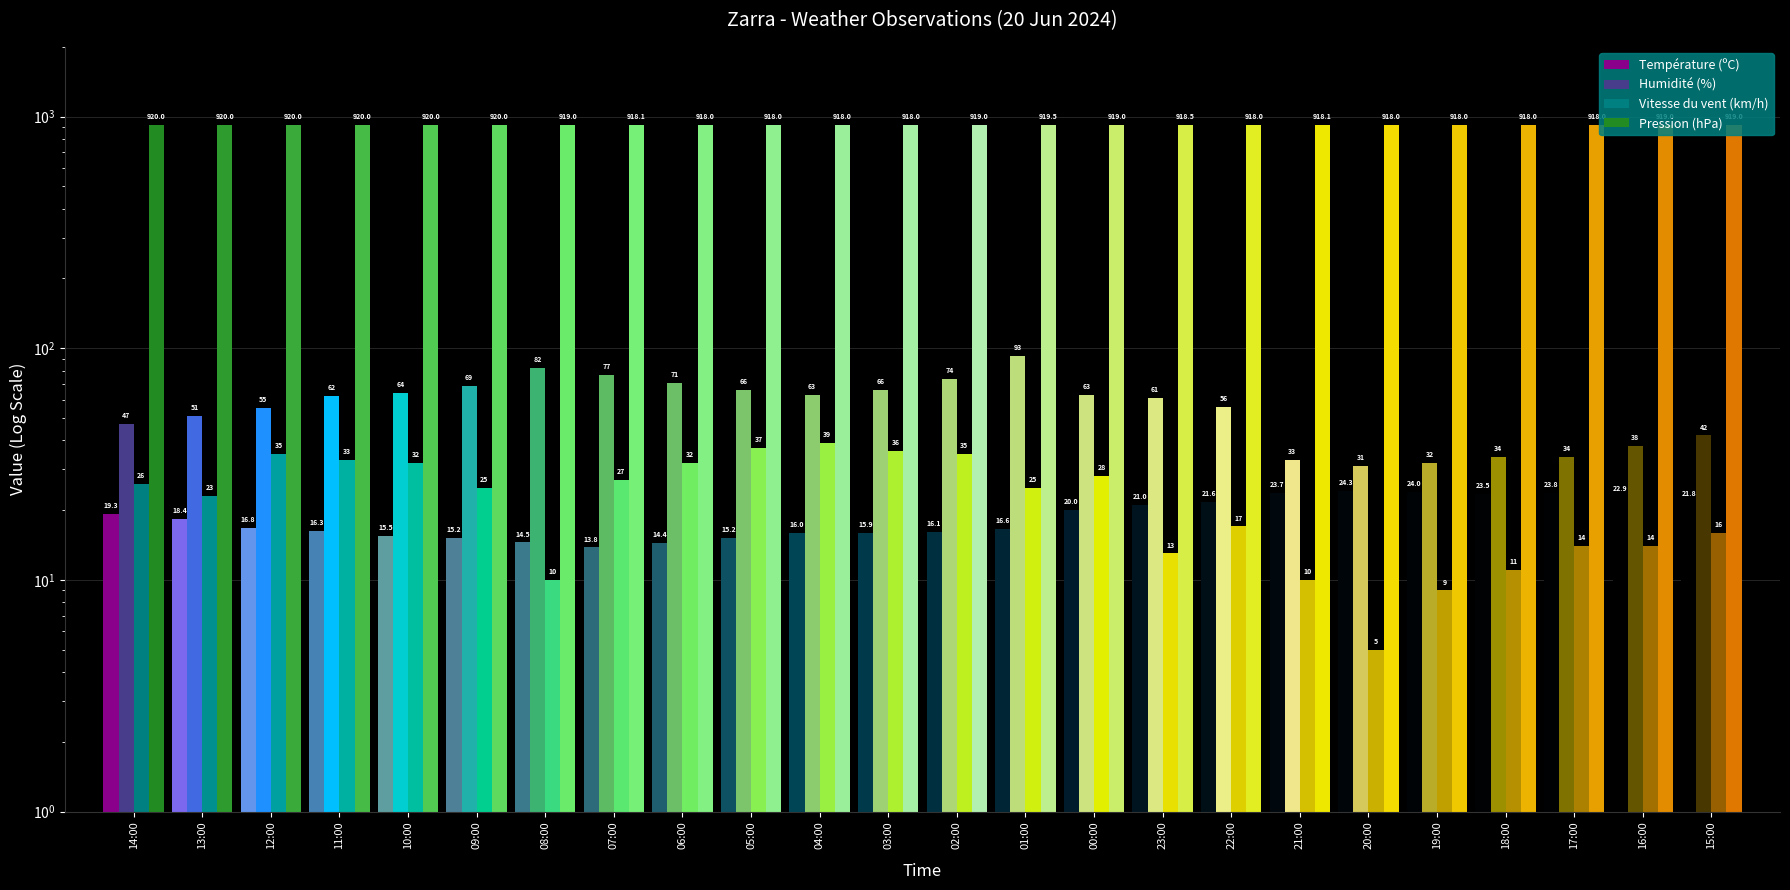

What is the sum of the Vitesse du vent (km/h) values at 01:00 and 04:00?

64.0